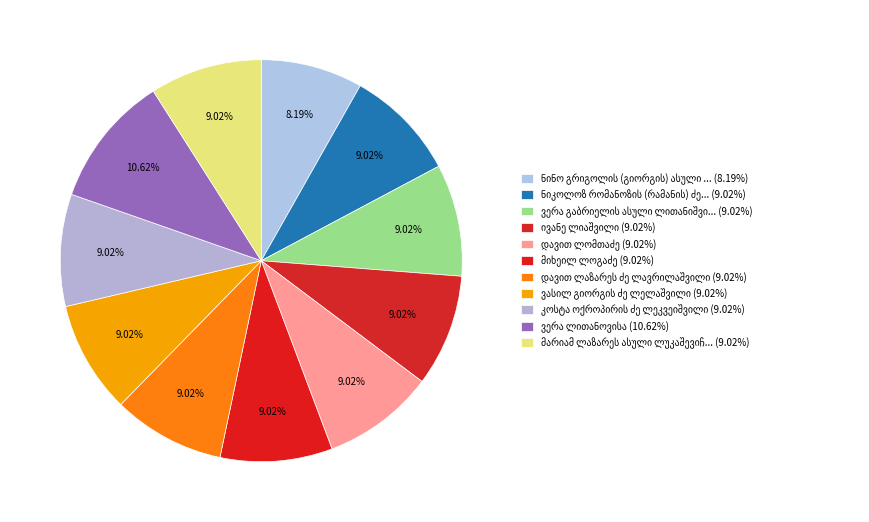

Rank the categories by value from lowest to highest.

ნინო გრიგოლის (გიორგის) ასული ლასხიშვილი, კოსტა ოქროპირის ძე ლეკვეიშვილი, ვასილ გიორგის ძე ლელაშვილი, დავით ლაზარეს ძე ლავრილაშვილი, მიხეილ ლოგაძე, ივანე ლიაშვილი, მარიამ ლაზარეს ასული ლუკაშევიჩი, ვერა გაბრიელის ასული ლითანიშვილი, ნიკოლოზ რომანოზის (რამანის) ძე ლეჟავა, დავით ლომთაძე, ვერა ლითანოვისა